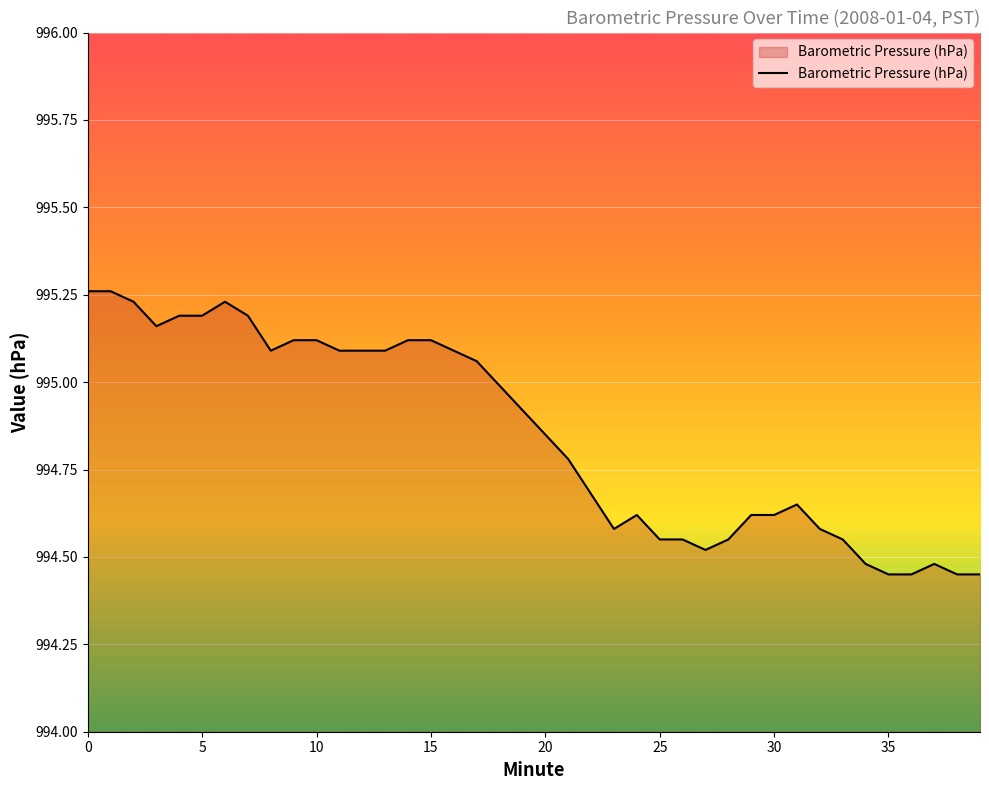

How many lines are shown in the chart?

1